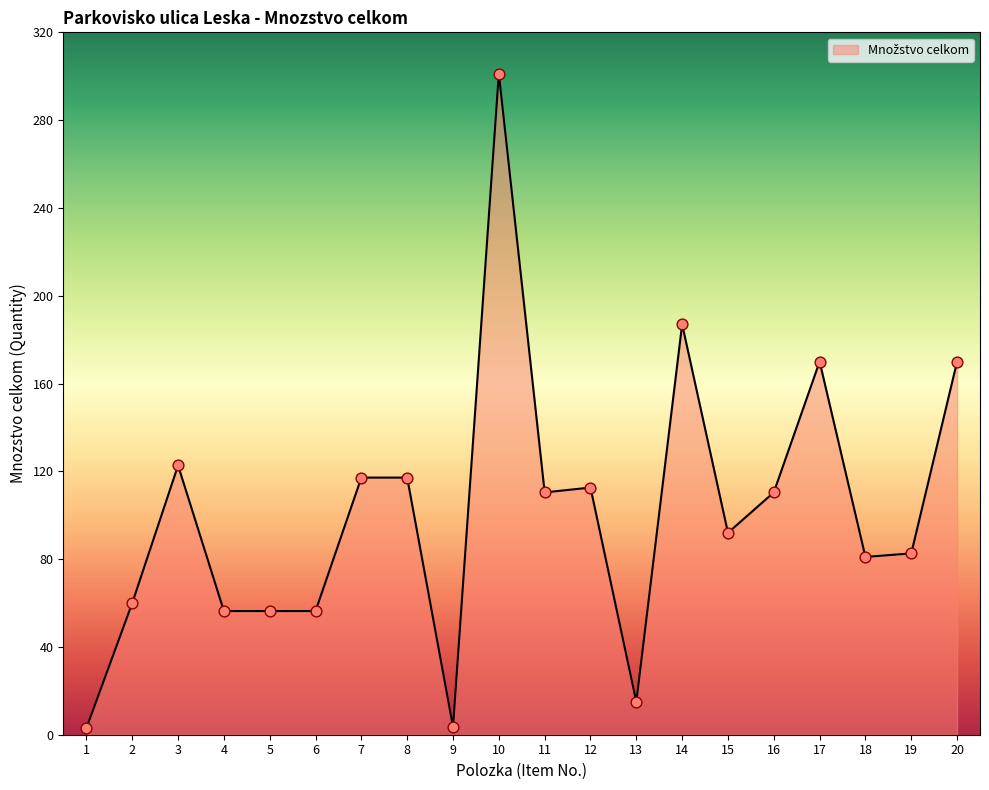

Approximately how many times larger is the value at 9 compared to 6?

0.1